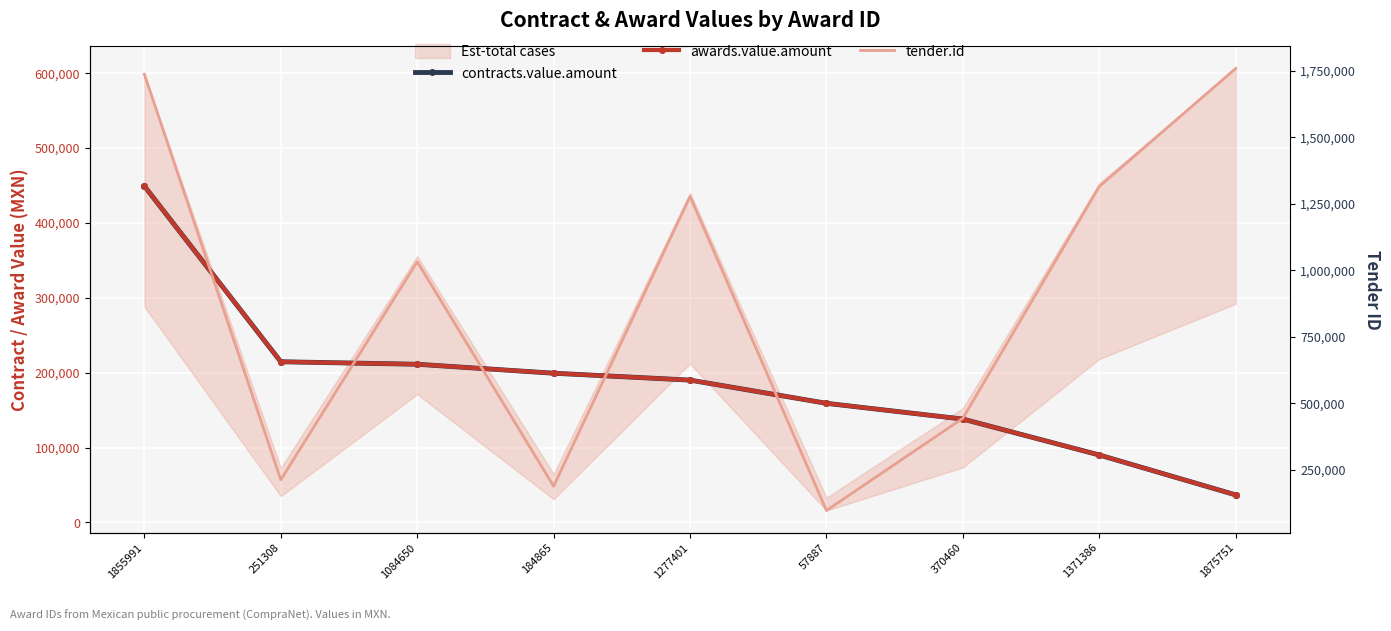

Rank the series at 251308 from lowest to highest value.

tender.id, contracts.value.amount, awards.value.amount